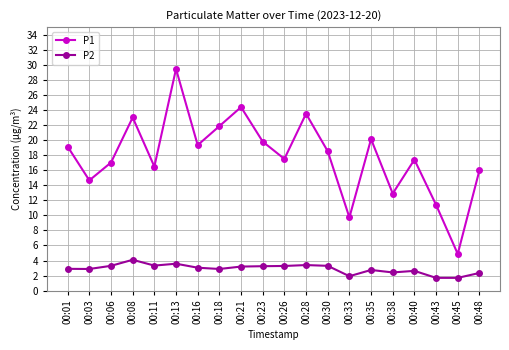

Where does the P1 series first go above 18?

00:01